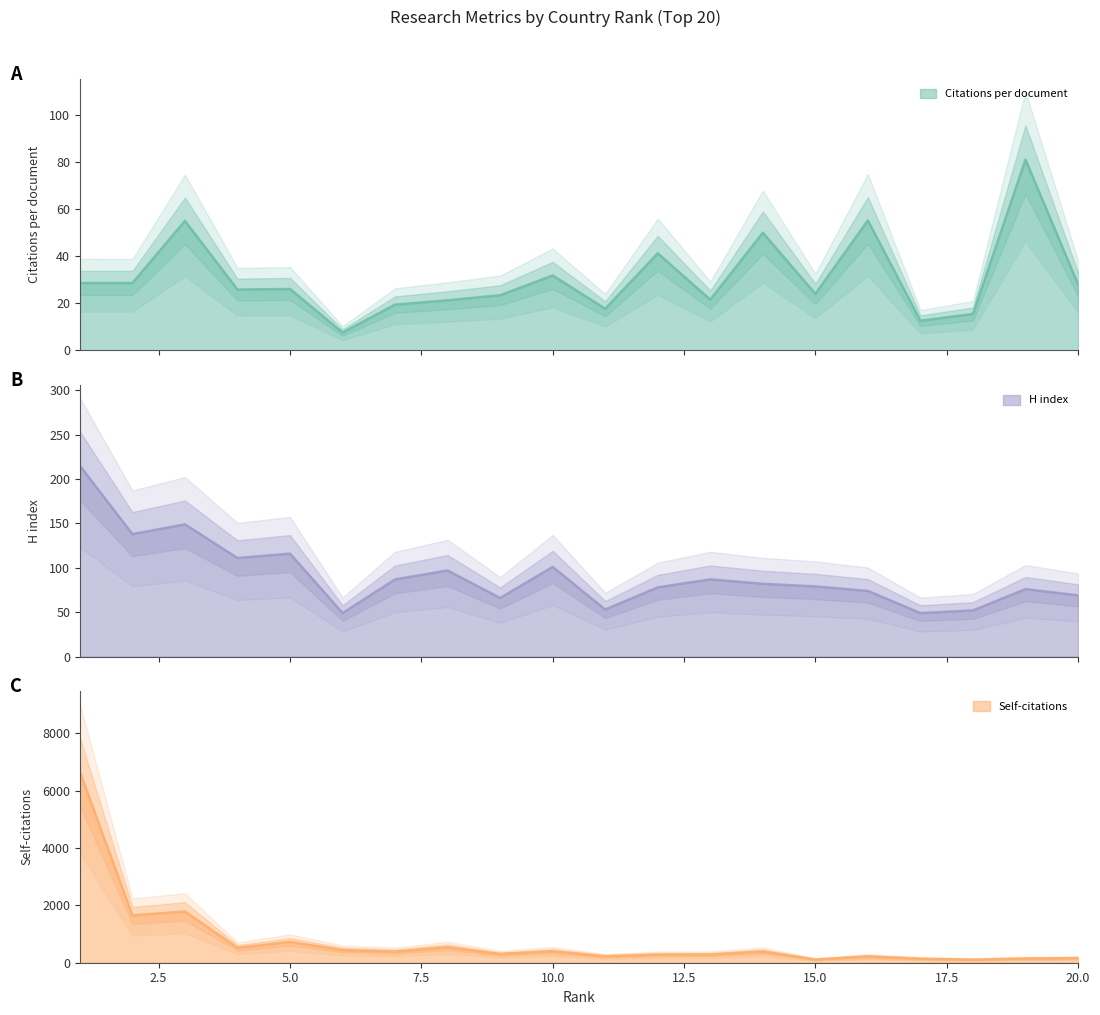

Rank the categories by H index value from highest to lowest.

1, 3, 2, 5, 4, 10, 8, 7, 13, 14, 15, 12, 19, 16, 20, 9, 11, 18, 6, 17